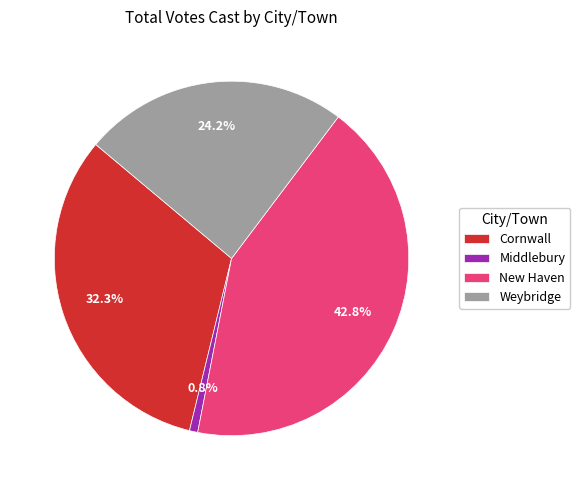

What is the smallest slice in the pie chart?

Middlebury